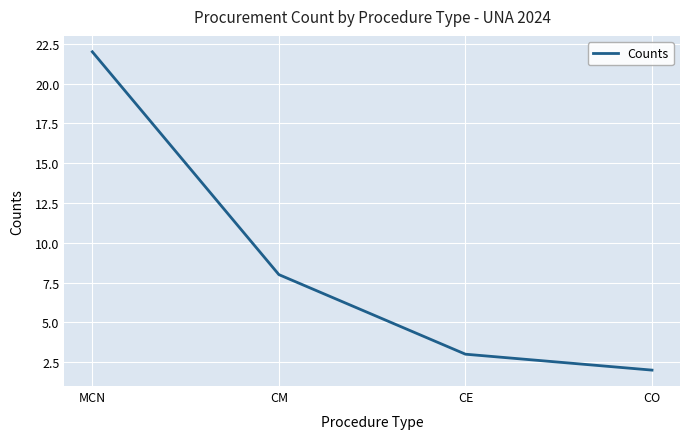

How many values are below 8?

2